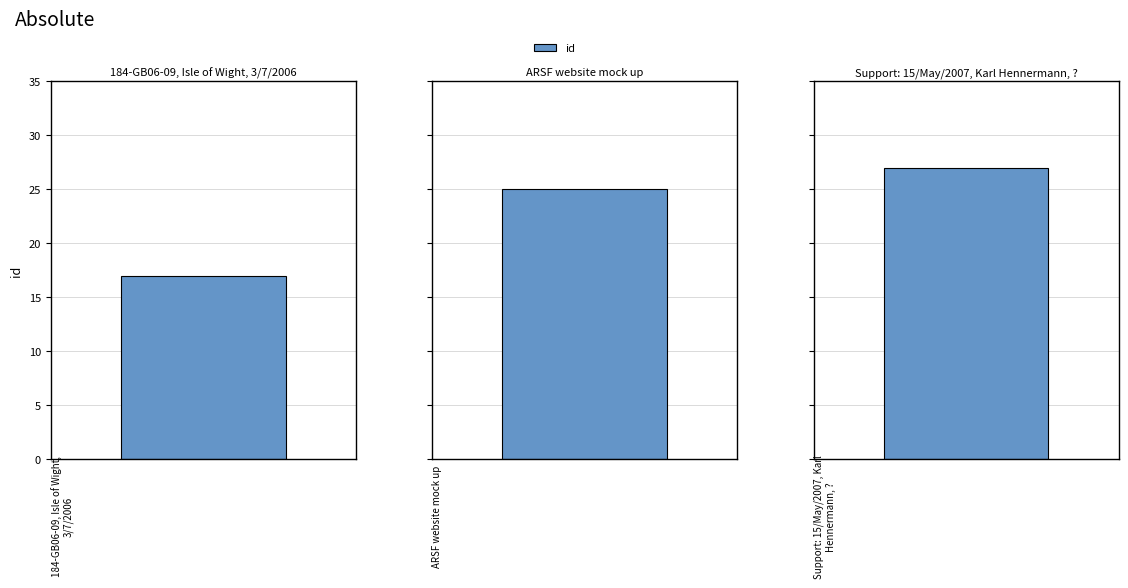

The chart shows a value of 25 at ARSF website mock up. True or false?

True